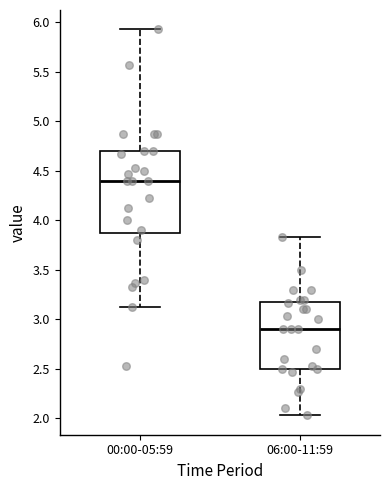

Reading left to right, transcribe this box plot: for each box, give where its median line is, the range the box spans, and where its two whiskers end, as read against the y-axis. The values are not printed on the chart, so give them approximately, as read against the axis.

00:00-05:59: median 4.40, box 3.90 to 4.70, whiskers 3.15 to 5.95
06:00-11:59: median 2.90, box 2.50 to 3.20, whiskers 2.05 to 3.85